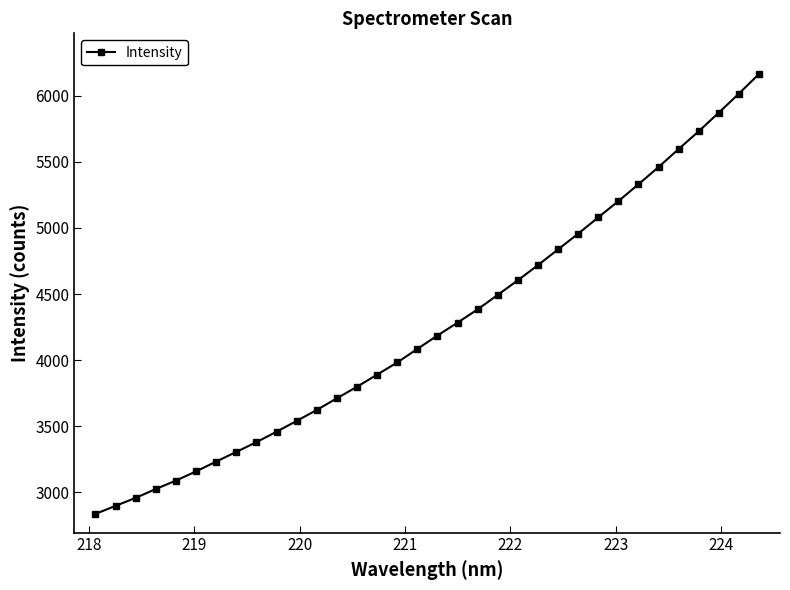

What is the value of the 33rd point from the left?

6016.4